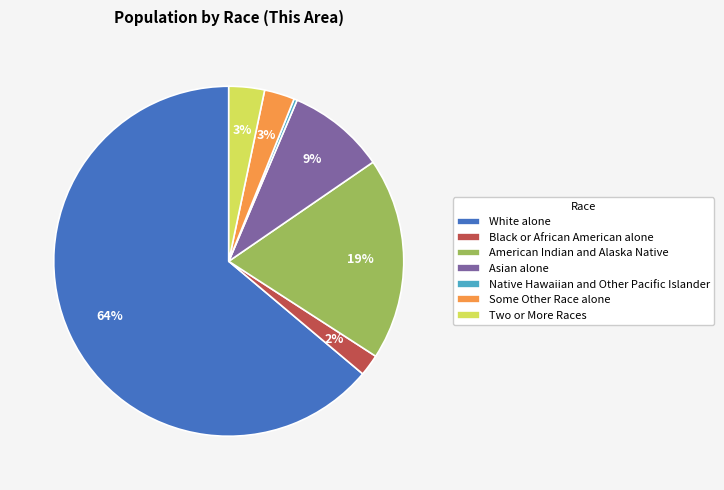

To the nearest percent, what portion does Some Other Race alone represent?

3%